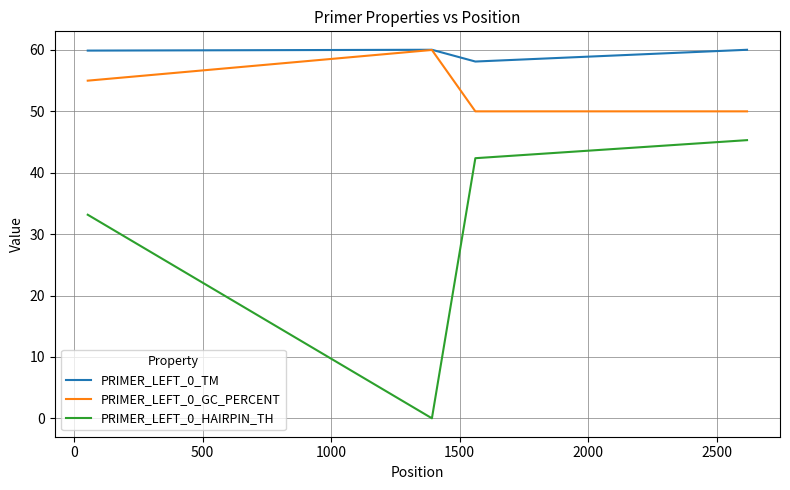

Which series has the widest spread of values?

PRIMER_LEFT_0_HAIRPIN_TH